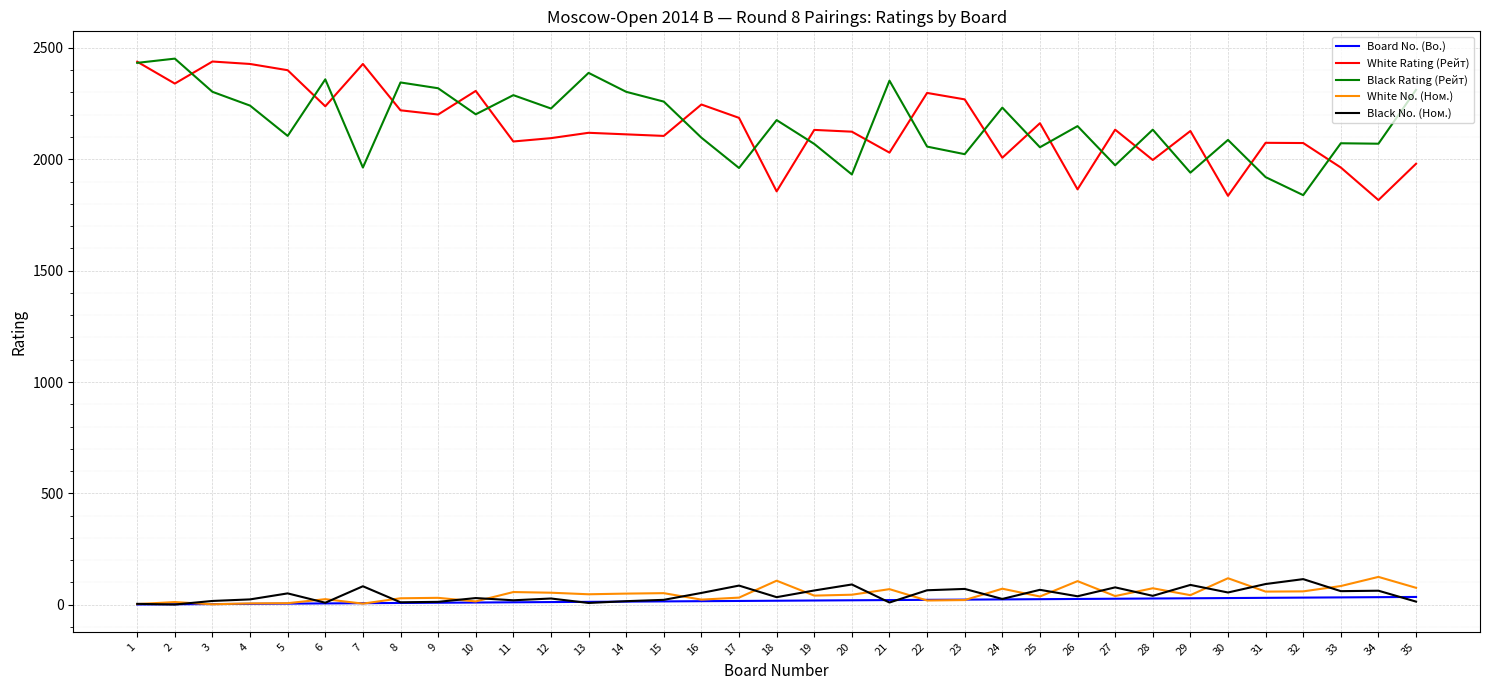

What is the difference between the maximum and minimum values in the White Rating (Рейт) series?

622